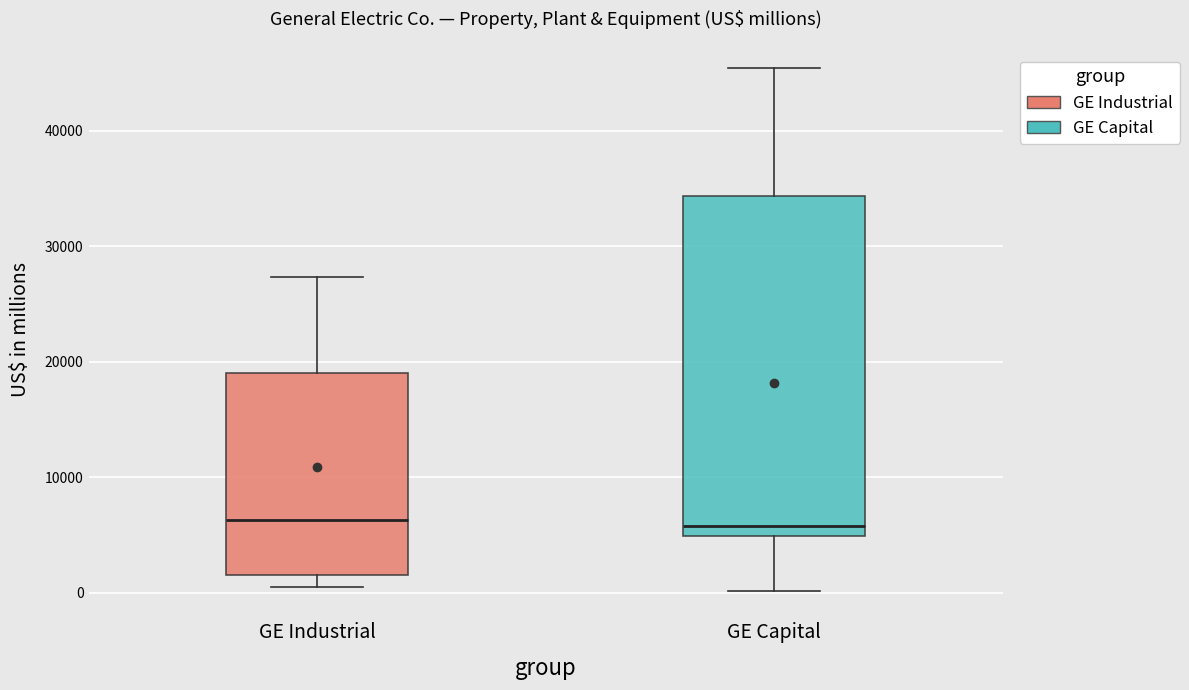

Where does the upper whisker of the box for GE Capital end on the y-axis? The values are not printed on the chart, so give them approximately, as read against the axis.

45000